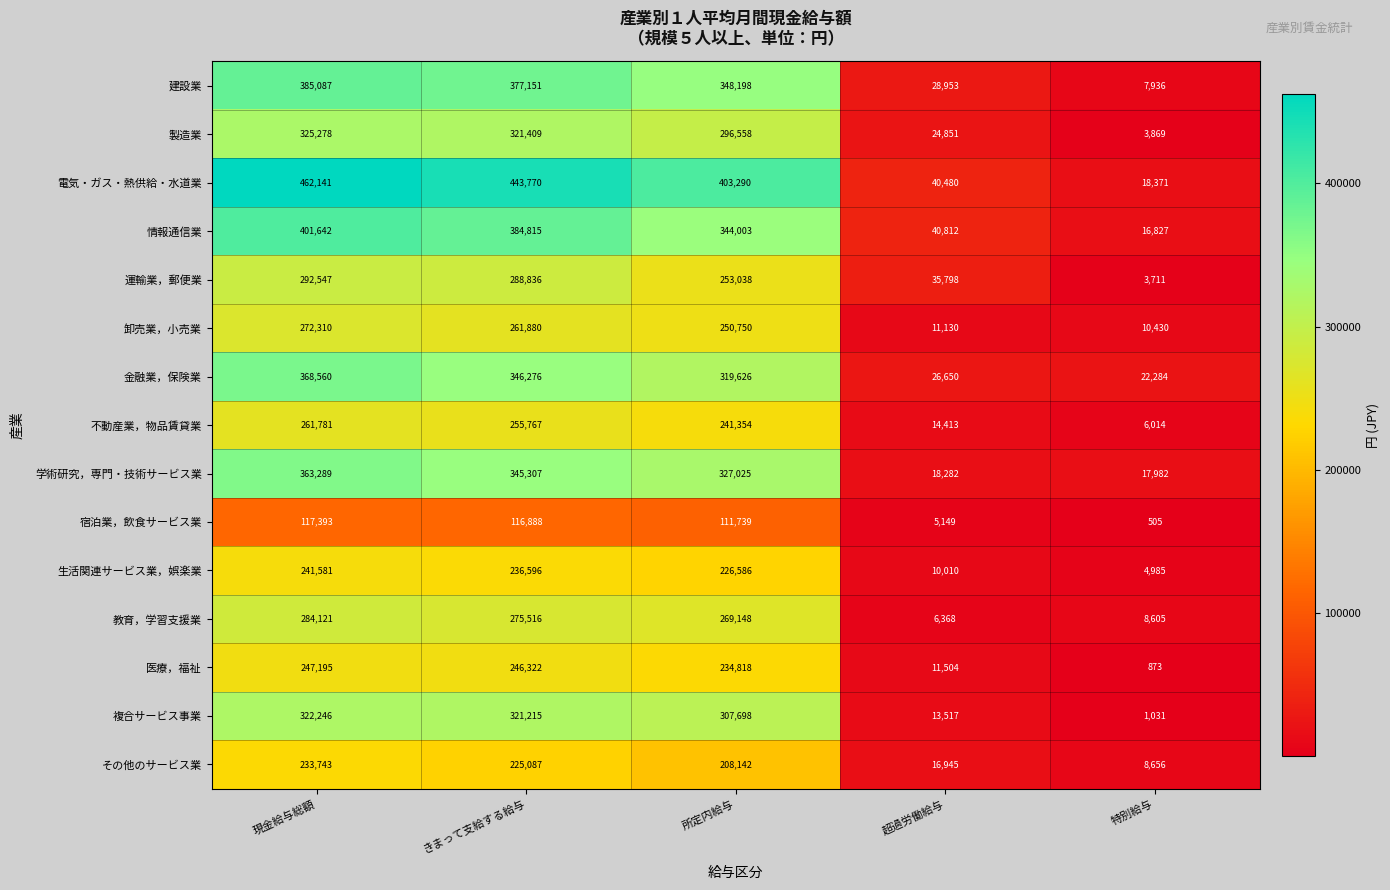

Where is 学術研究，専門・技術サービス業 nearest to the value 190635?

所定内給与